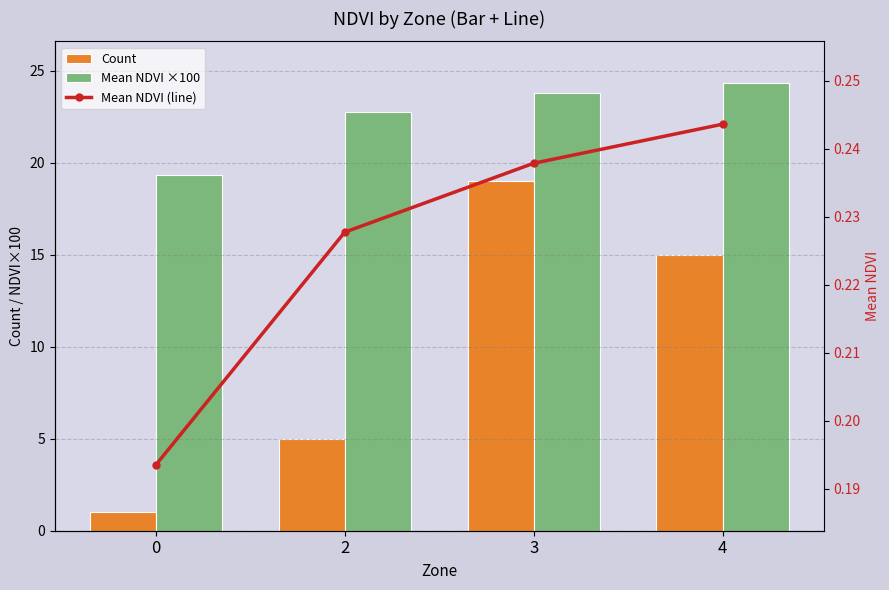

At which category is the sum across all series the highest?

3